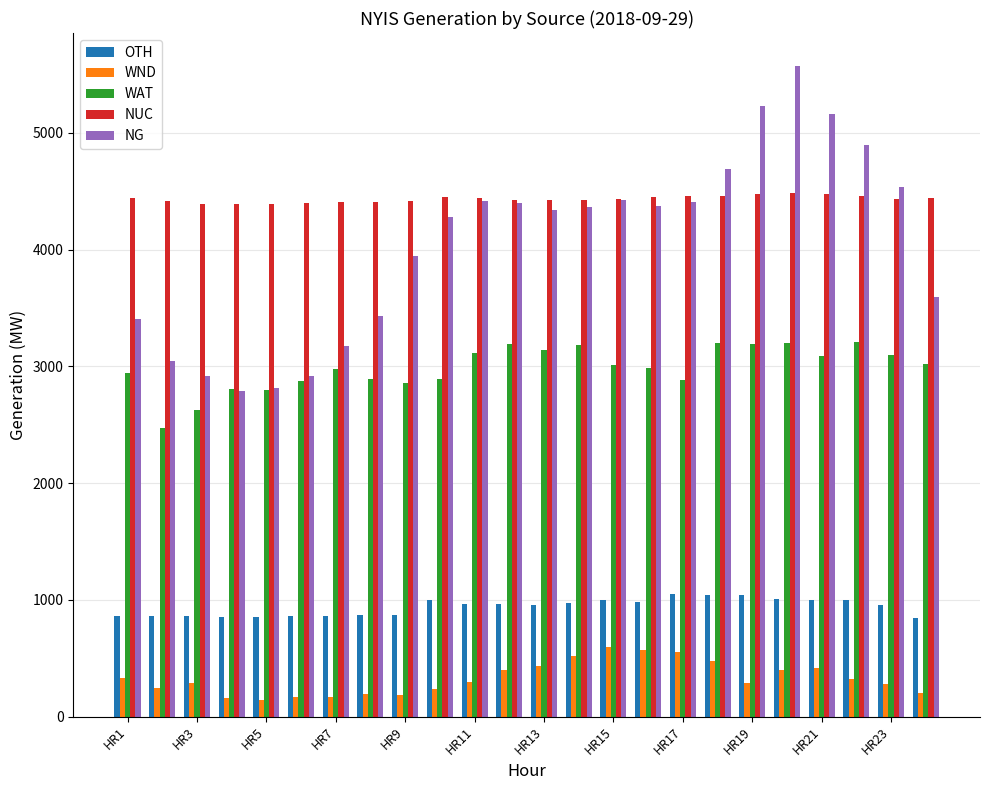

What is the difference between the second highest and minimum values in the OTH series?

201